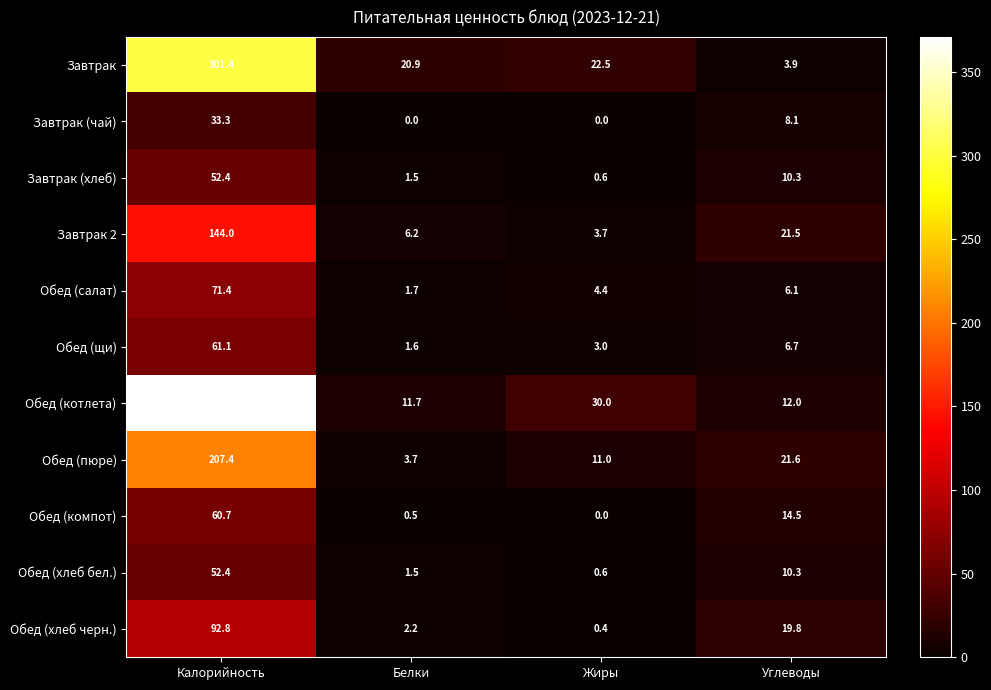

Between Белки and Углеводы, which series saw the biggest shift?

Обед (пюре)